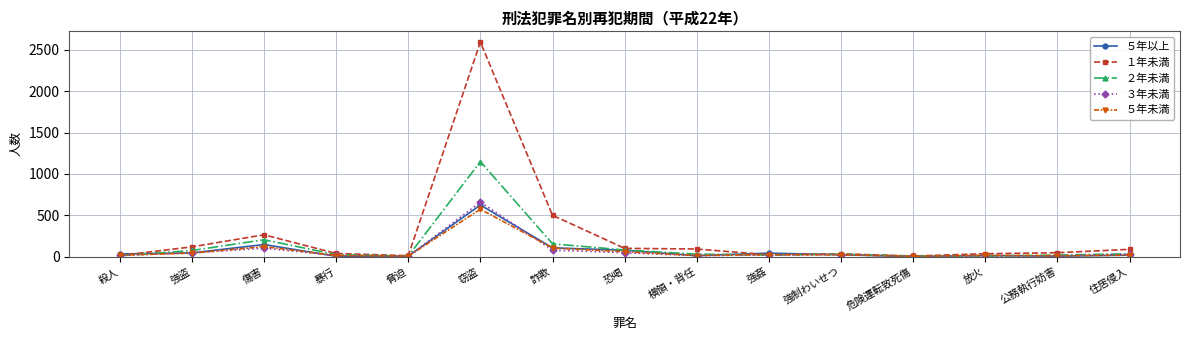

What is the value of the ５年未満 point at the 3rd from the left?

121